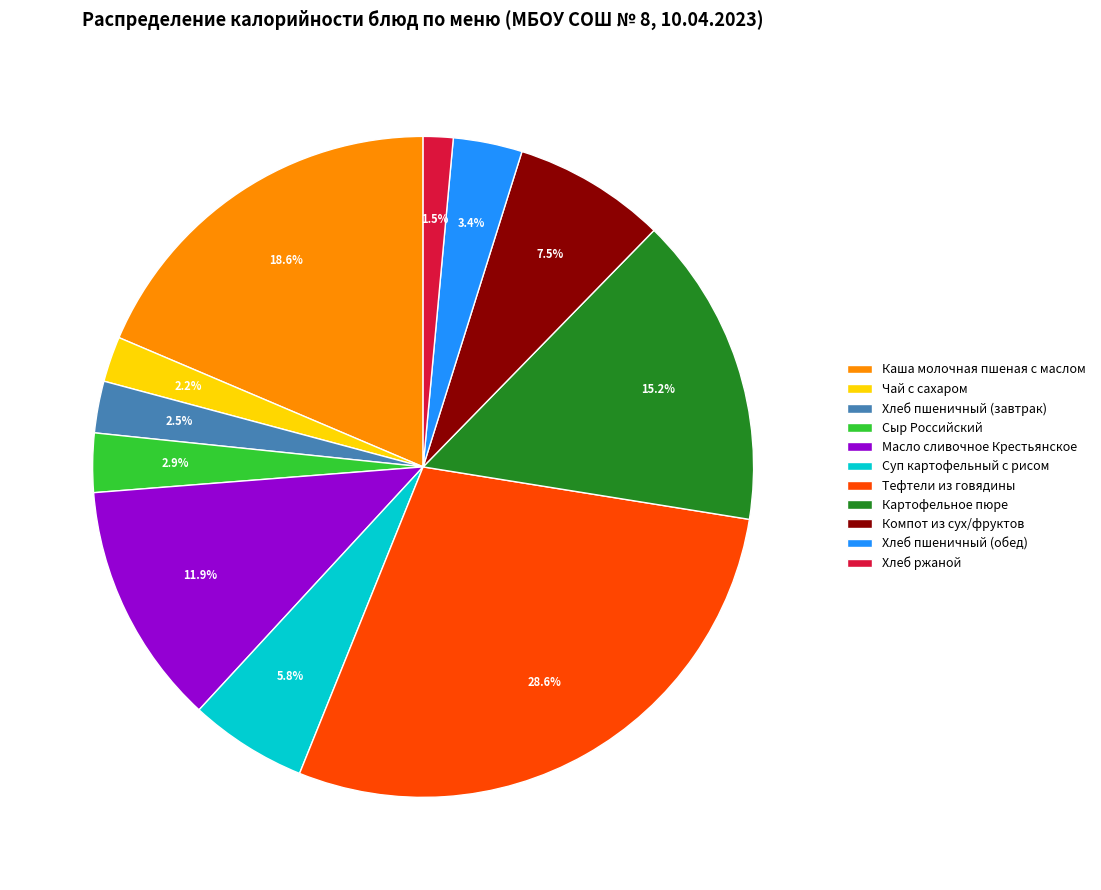

To the nearest percent, what is the difference between the Хлеб ржаной and Компот из сух/фруктов slice percentages?

6%